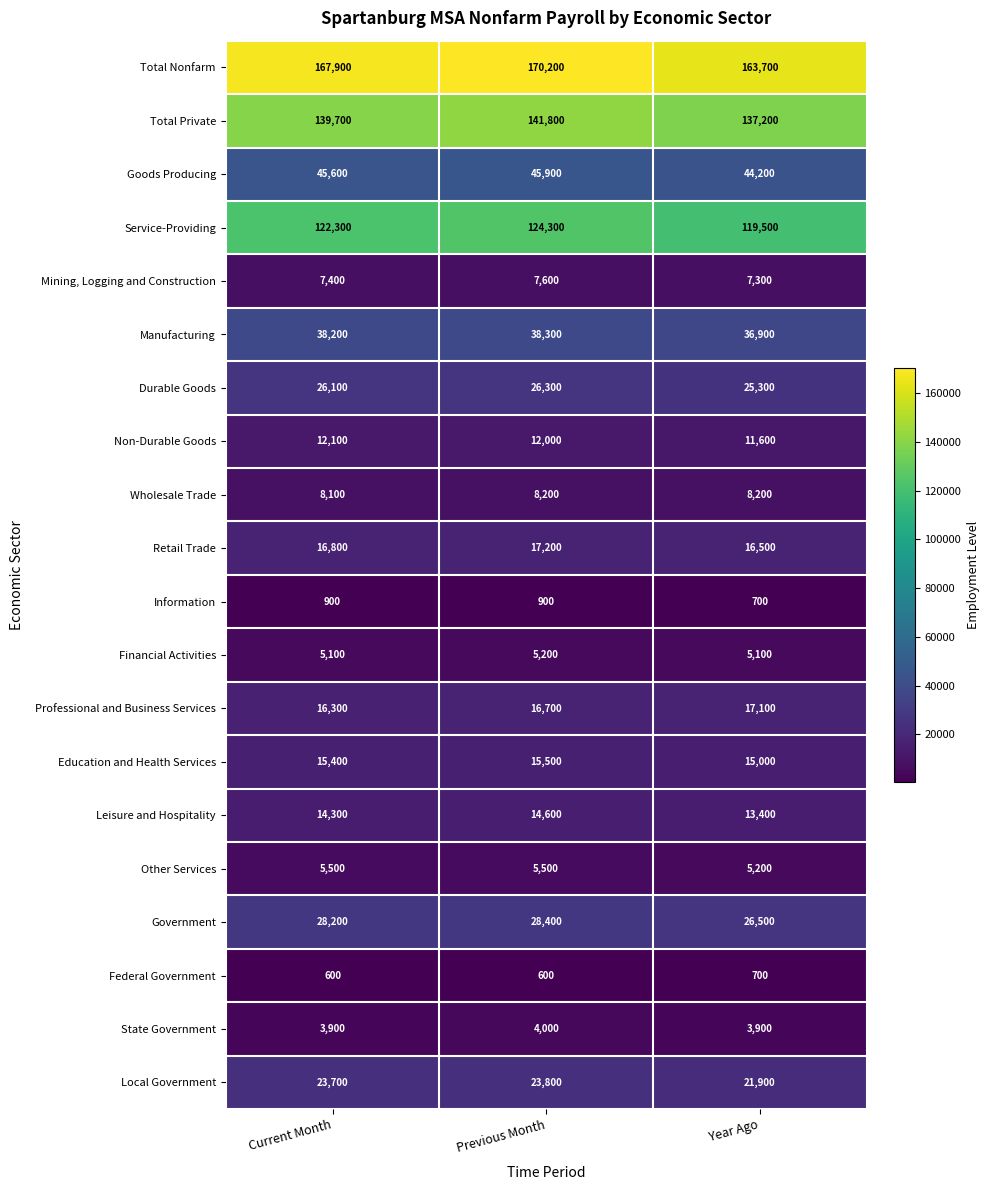

What is the difference between the maximum and minimum values in the Goods Producing series?

1700